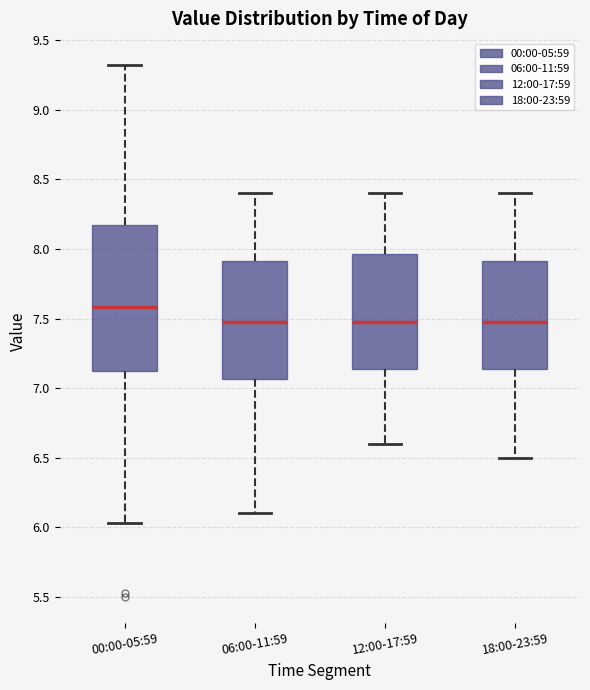

Reading left to right, transcribe this box plot: for each box, give where its median line is, the range the box spans, and where its two whiskers end, as read against the y-axis. The values are not printed on the chart, so give them approximately, as read against the axis.

00:00-05:59: median 7.60, box 7.15 to 8.15, whiskers 6.05 to 9.30
06:00-11:59: median 7.50, box 7.05 to 7.90, whiskers 6.10 to 8.40
12:00-17:59: median 7.50, box 7.15 to 7.95, whiskers 6.60 to 8.40
18:00-23:59: median 7.50, box 7.15 to 7.90, whiskers 6.50 to 8.40